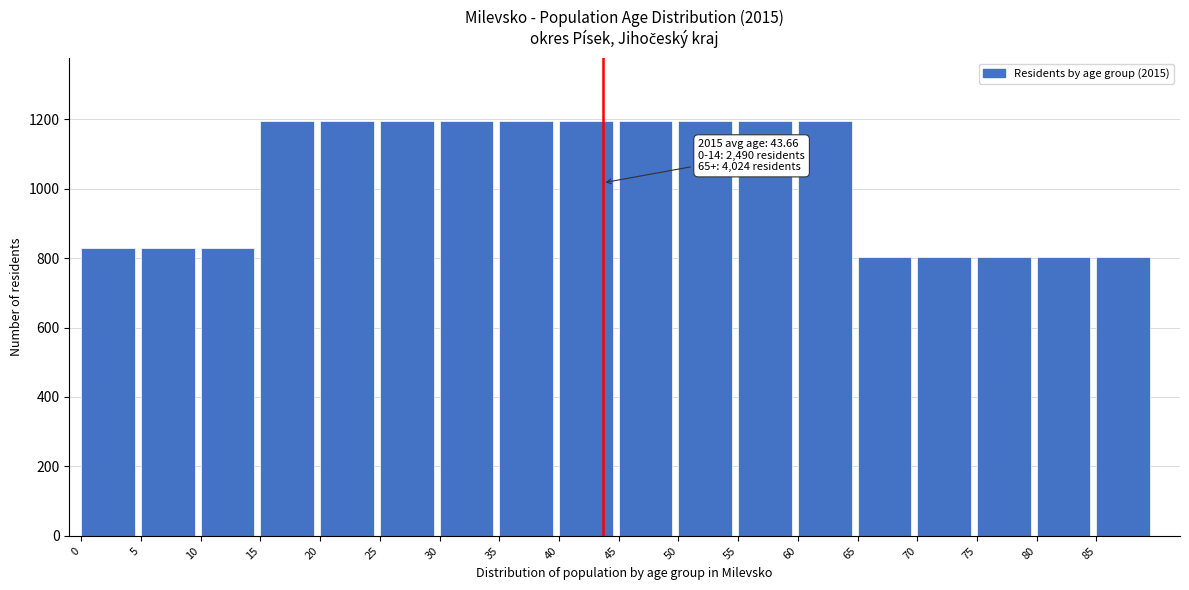

Reading right to left, what are all the values shown in this chart?

804	804	804	804	804	1196	1196	1196	1196	1196	1196	1196	1196	1196	1196	830	830	830